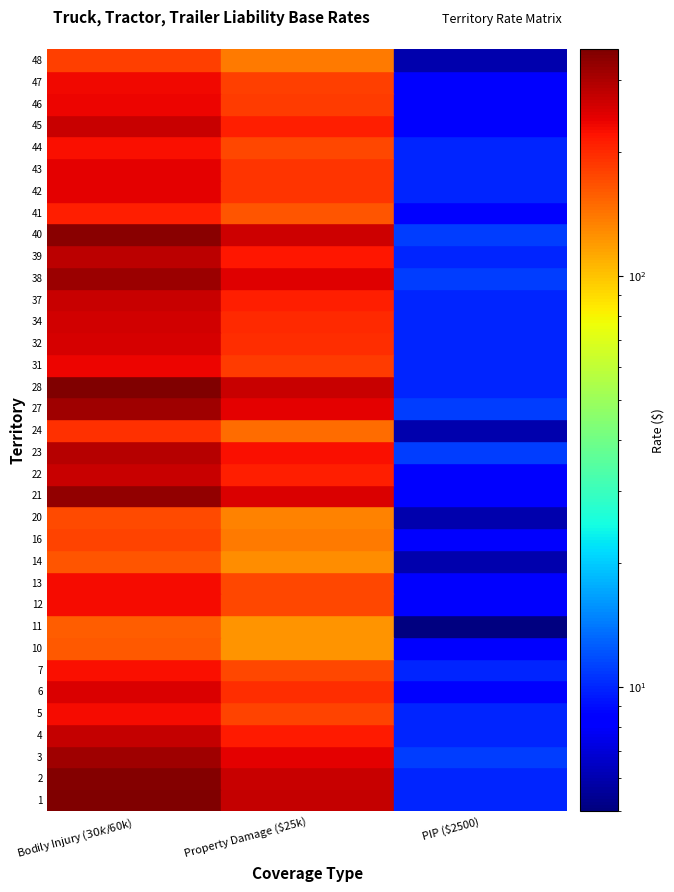

What is the difference between the 24 values at 2 and 0?

187